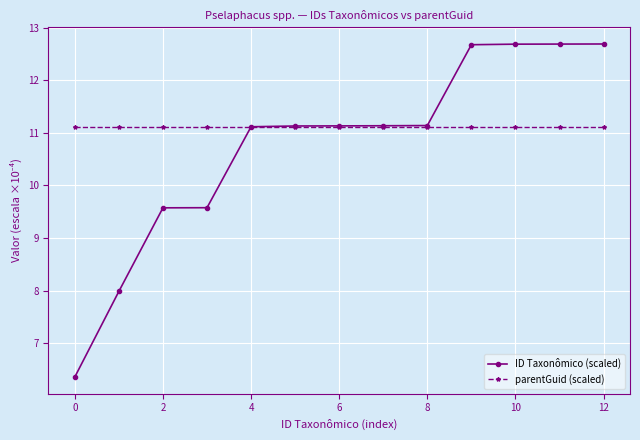

Does the chart display data point markers on the line(s)?

Yes